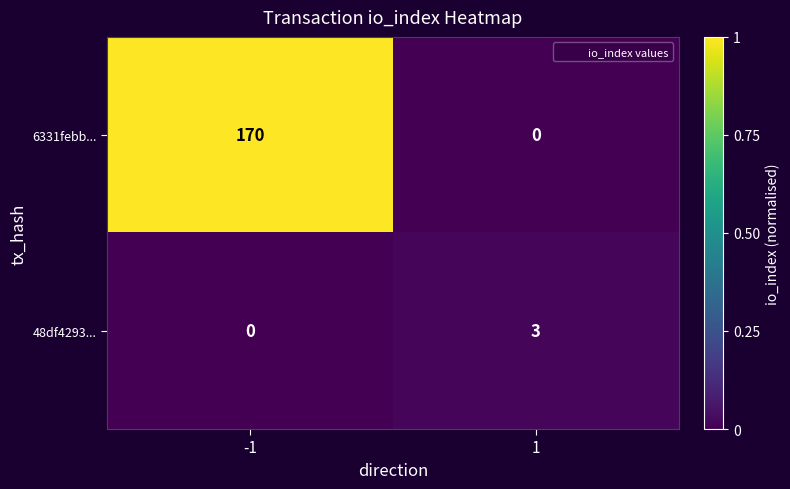

Which category has the highest value across all series?

-1